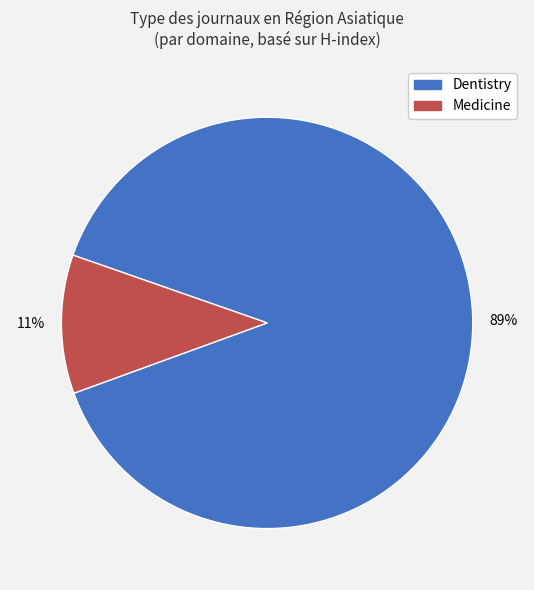

To the nearest percent, what portion does Medicine represent?

11%